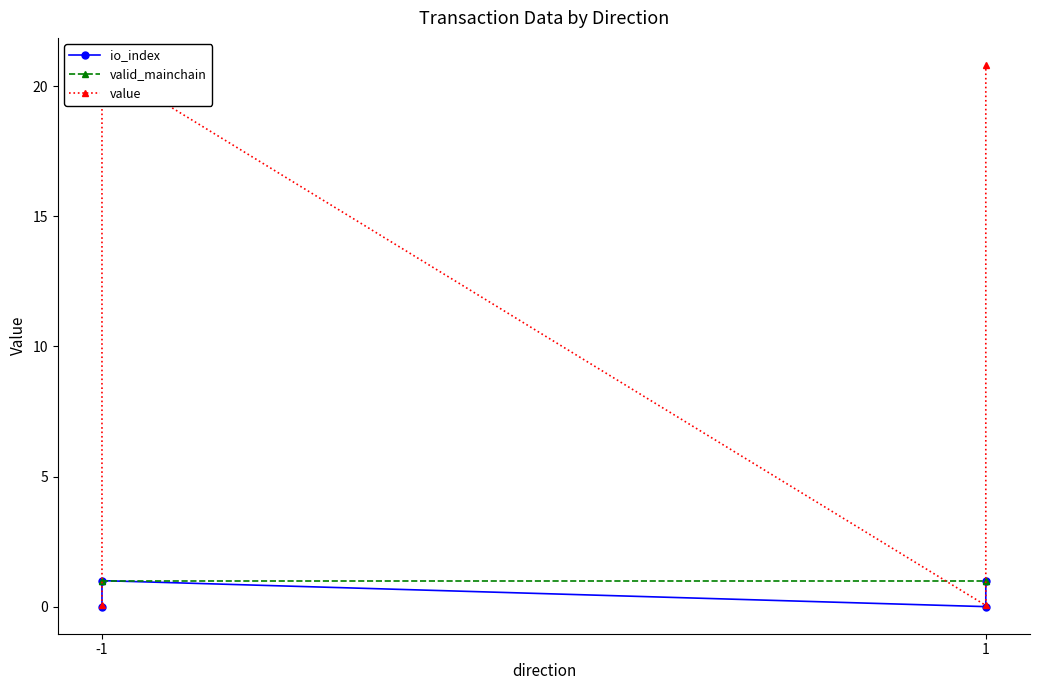

Is the value of valid_mainchain at 1 greater than the value of io_index at 1?

Yes